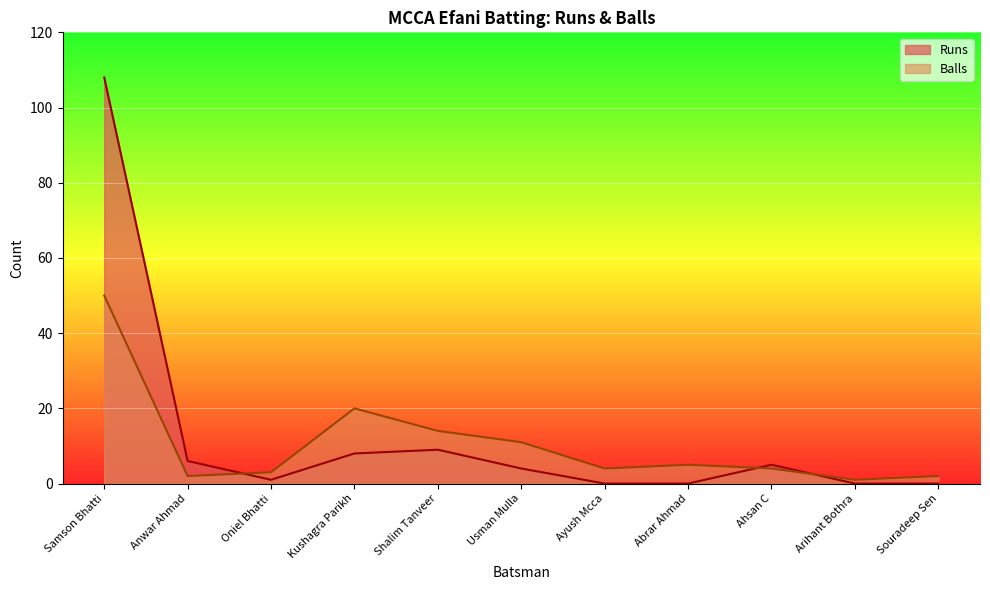

At which category does the chart reach its minimum across all series?

Ayush Mcca